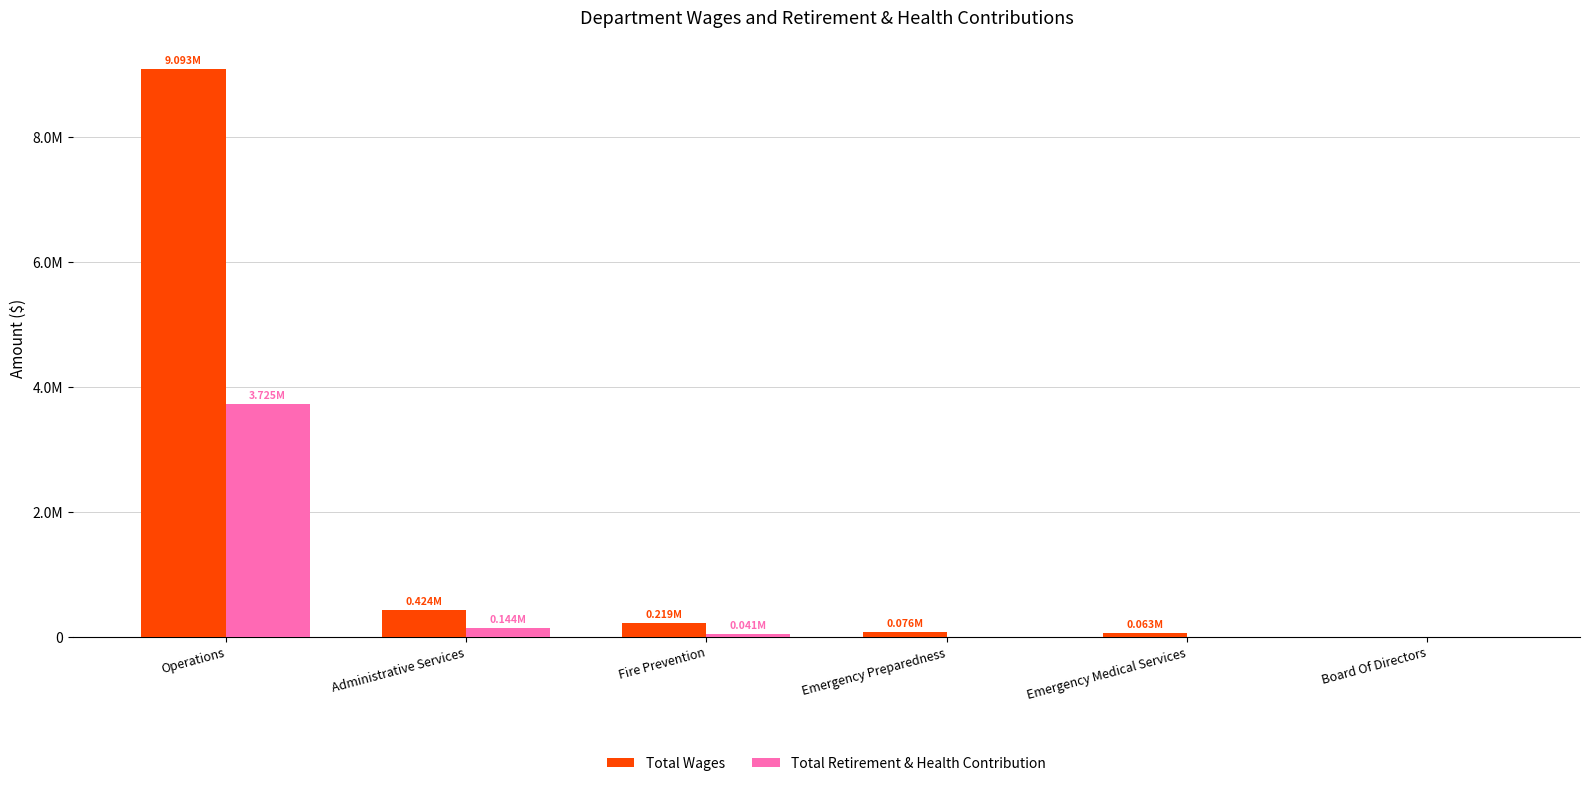

What are all the series names shown in the legend?

Total Wages, Total Retirement & Health Contribution